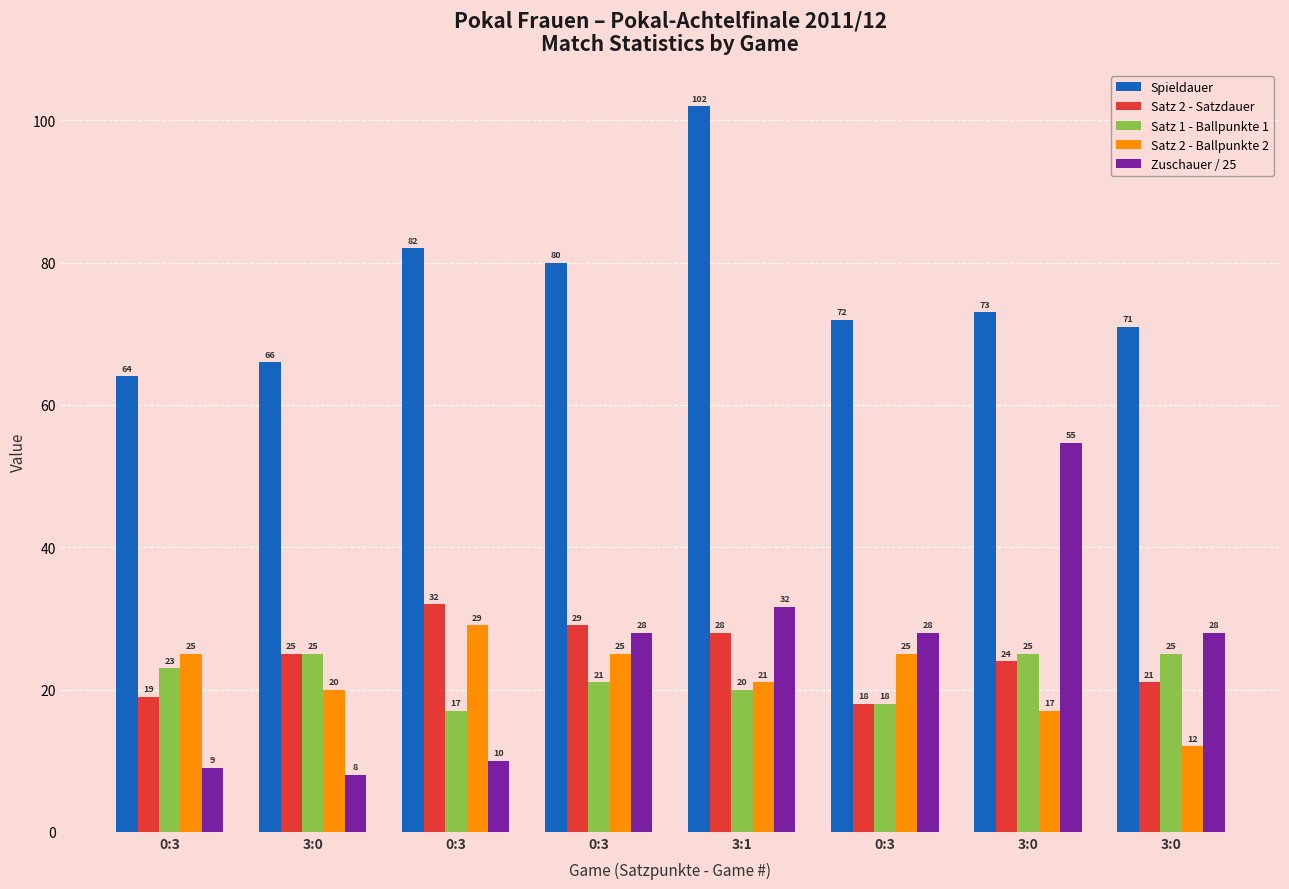

What are all the series names shown in the legend?

Spieldauer, Satz 2 - Satzdauer, Satz 1 - Ballpunkte 1, Satz 2 - Ballpunkte 2, Zuschauer / 25